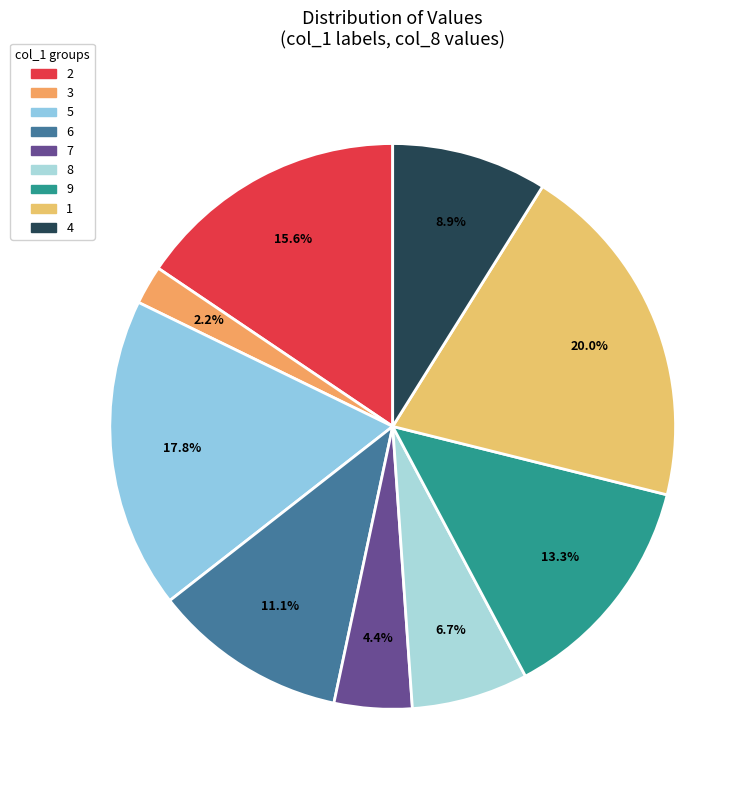

Count the number of slices in the pie.

9